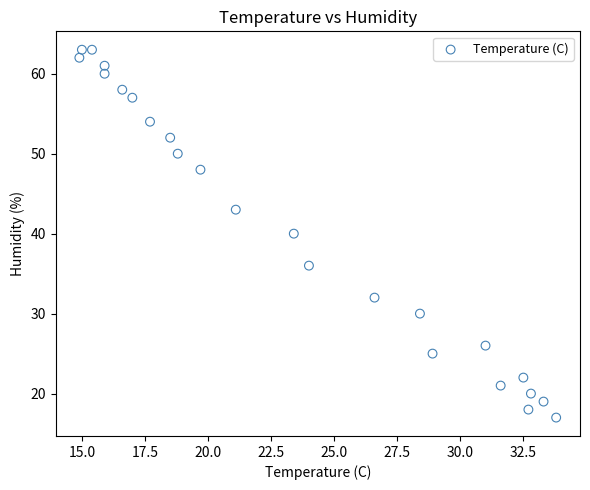

What is the range of Y values (max minus min)?

46